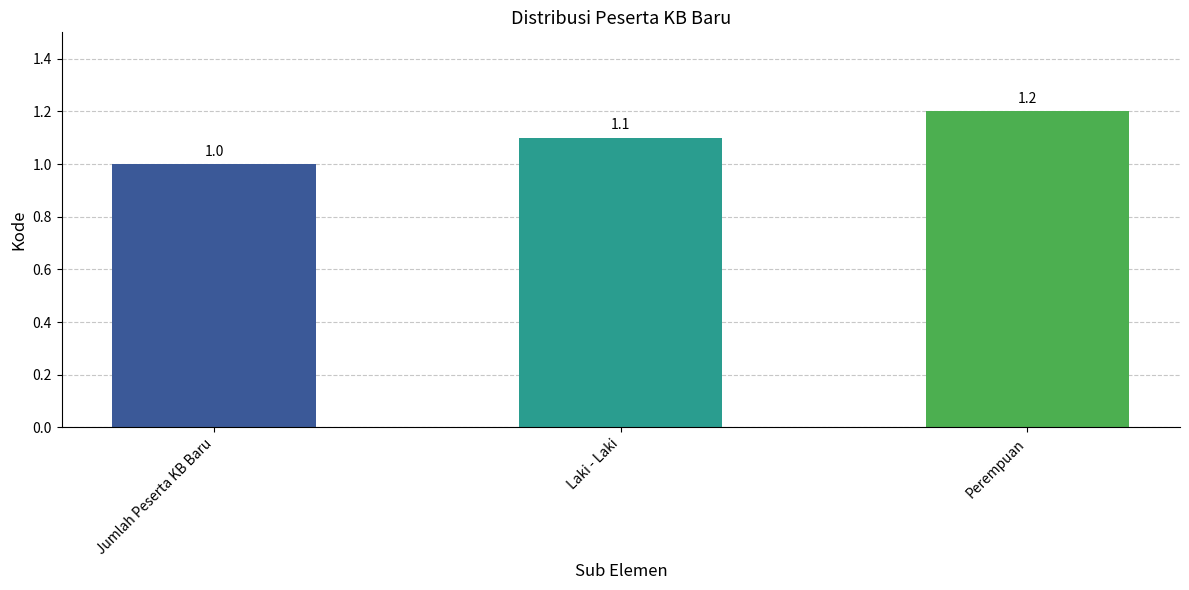

Approximately how many times larger is the value at Jumlah Peserta KB Baru compared to Laki - Laki?

0.9